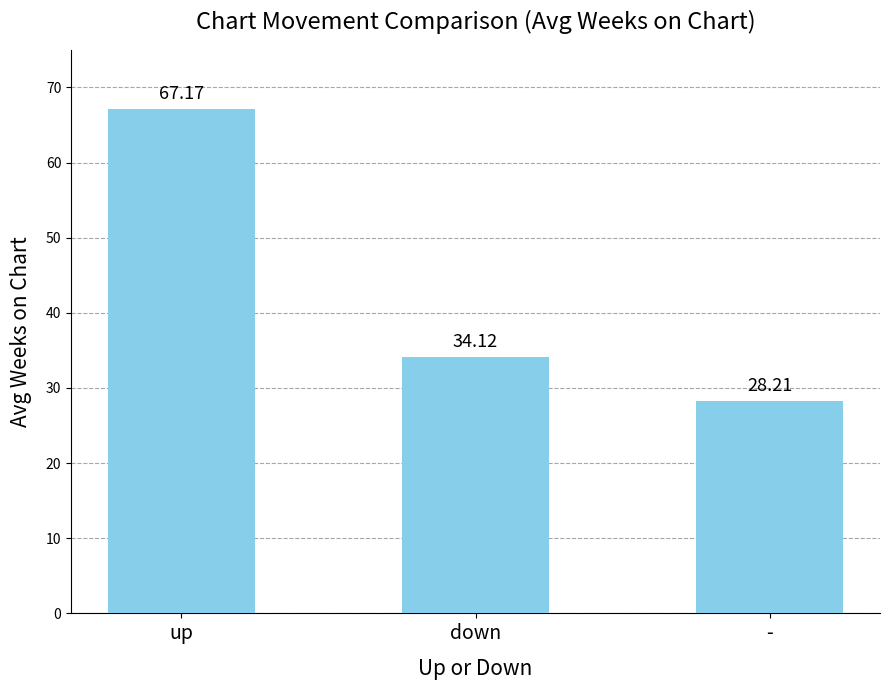

What is the value of the 2nd bar from the left?

34.1